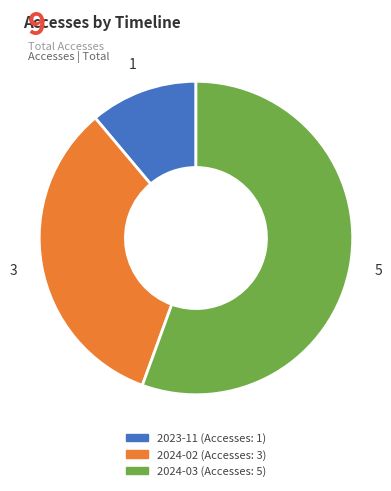

Is there any slice that represents more than half of the pie?

Yes